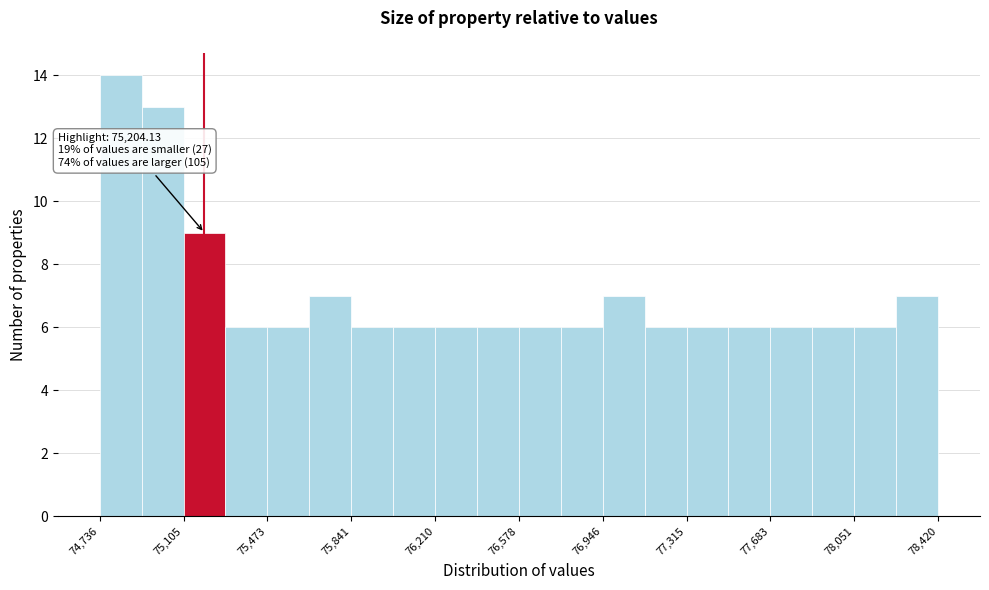

Read against the x-axis, roughly where is the centre of the tallest bar?

74850